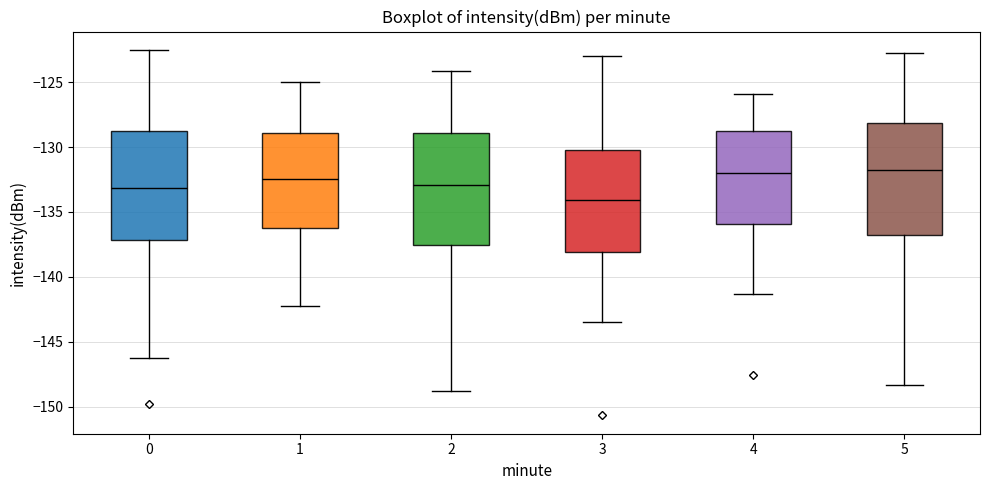

Reading left to right, read every box against the y-axis: the position of its median line, the range the box covers, and the ends of its whiskers. The values are not printed on the chart, so give them approximately, as read against the axis.

0: median -133.0, box -137.0 to -129.0, whiskers -146.5 to -122.5
1: median -132.5, box -136.0 to -129.0, whiskers -142.0 to -125.0
2: median -133.0, box -137.5 to -129.0, whiskers -149.0 to -124.0
3: median -134.0, box -138.0 to -130.5, whiskers -143.5 to -123.0
4: median -132.0, box -136.0 to -128.5, whiskers -141.5 to -126.0
5: median -131.5, box -137.0 to -128.0, whiskers -148.5 to -123.0